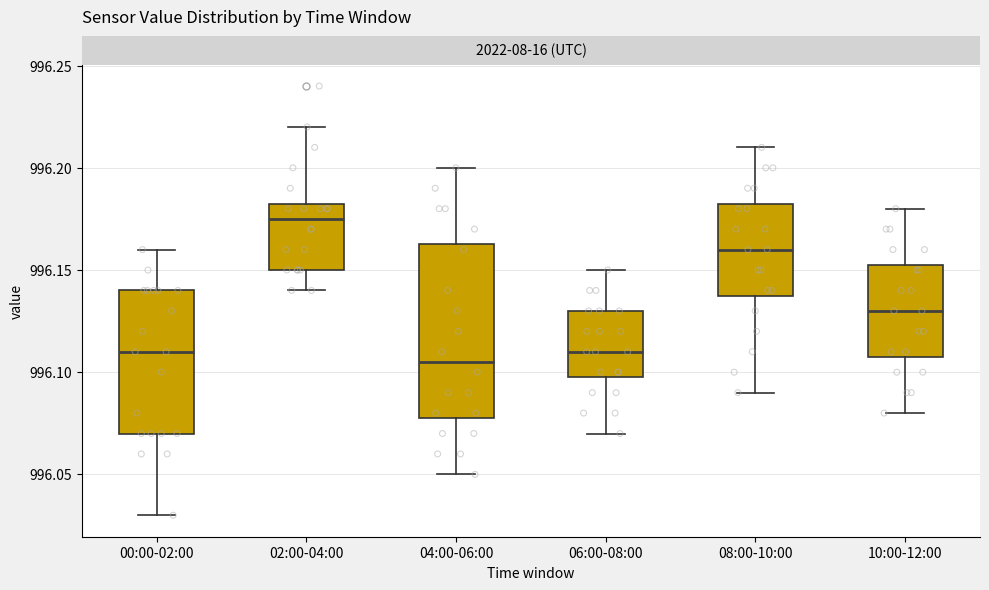

Where is the lower edge of the box for 08:00-10:00 on the y-axis? The values are not printed on the chart, so give them approximately, as read against the axis.

996.140